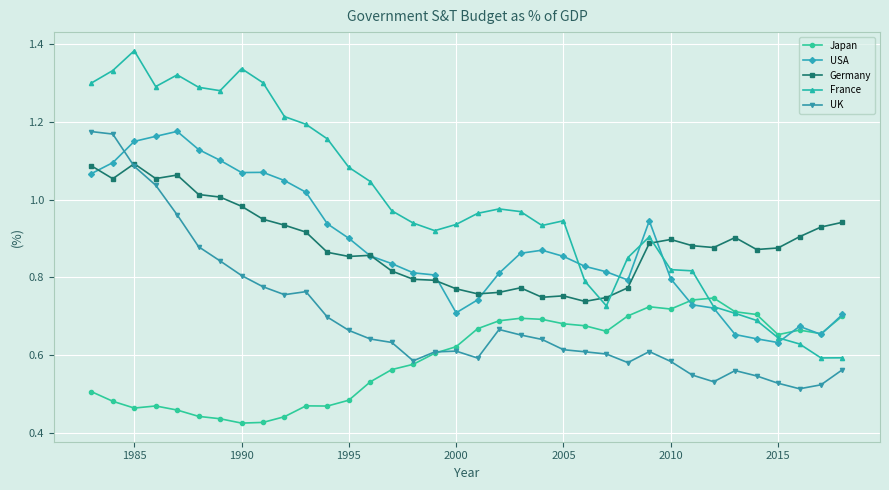

Which series has the widest spread of values?

France